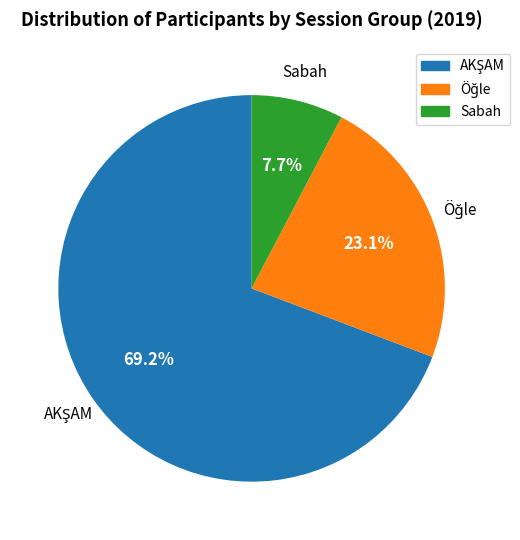

Is there any slice that represents more than half of the pie?

Yes